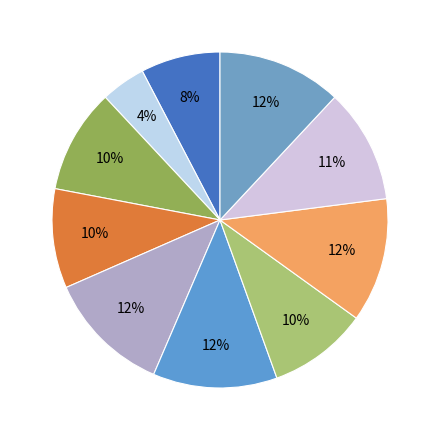

How many slices are in this pie chart?

10